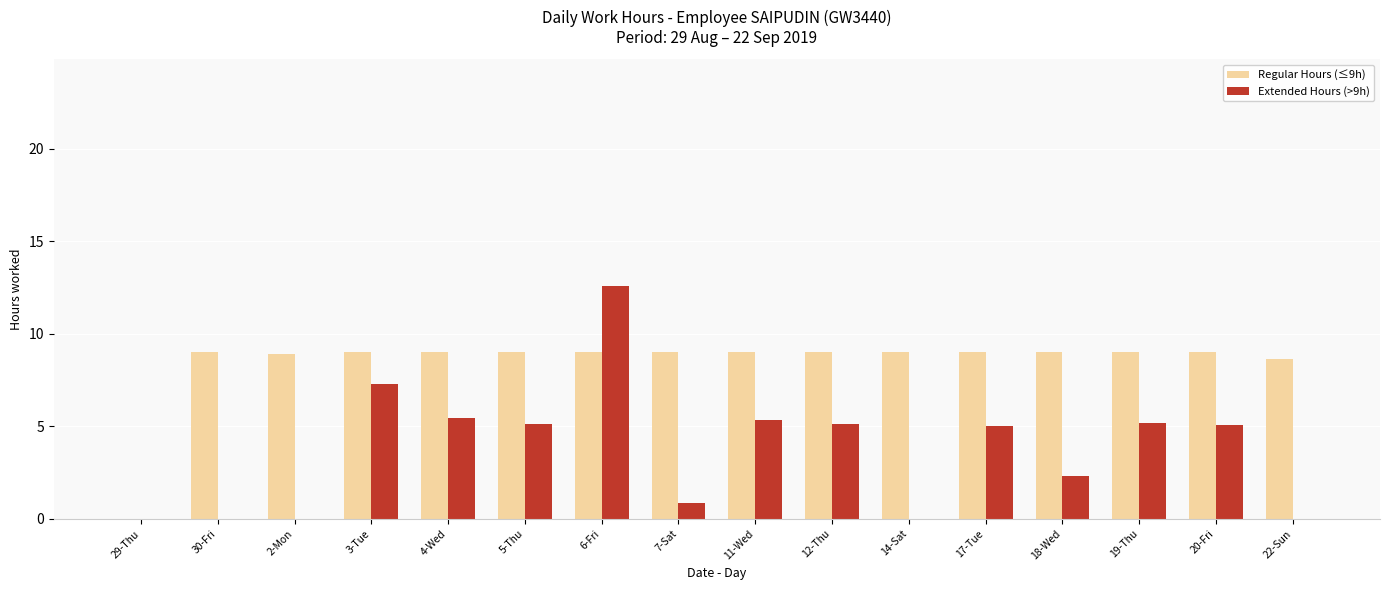

What is the sum of the Regular Hours (≤9h) values at 3-Tue and 11-Wed?

18.0